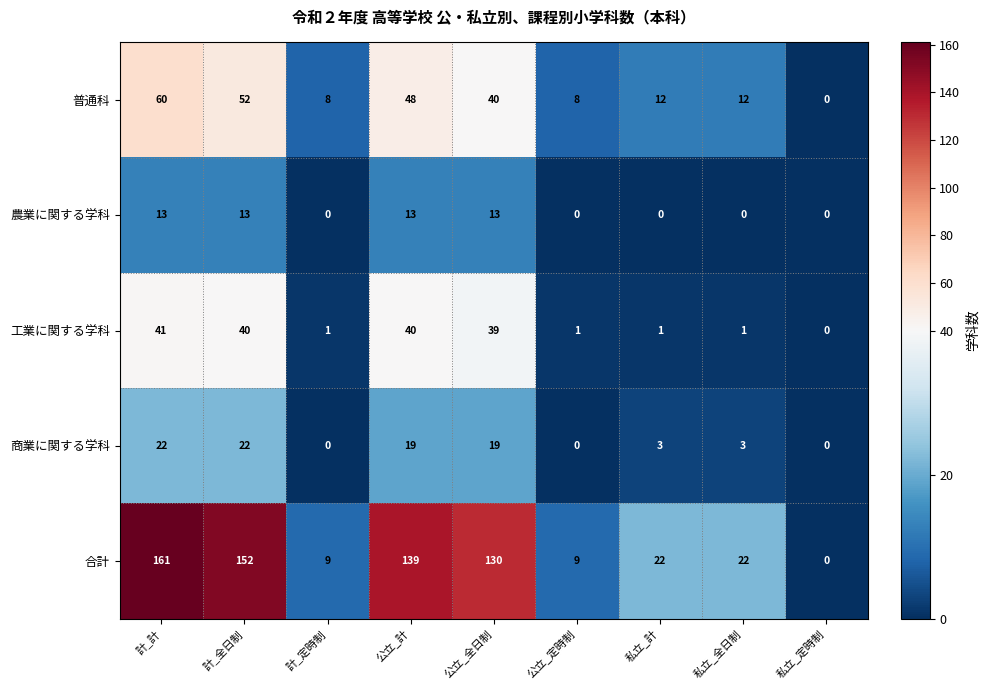

At which label does 工業に関する学科 first exceed 1?

計_計